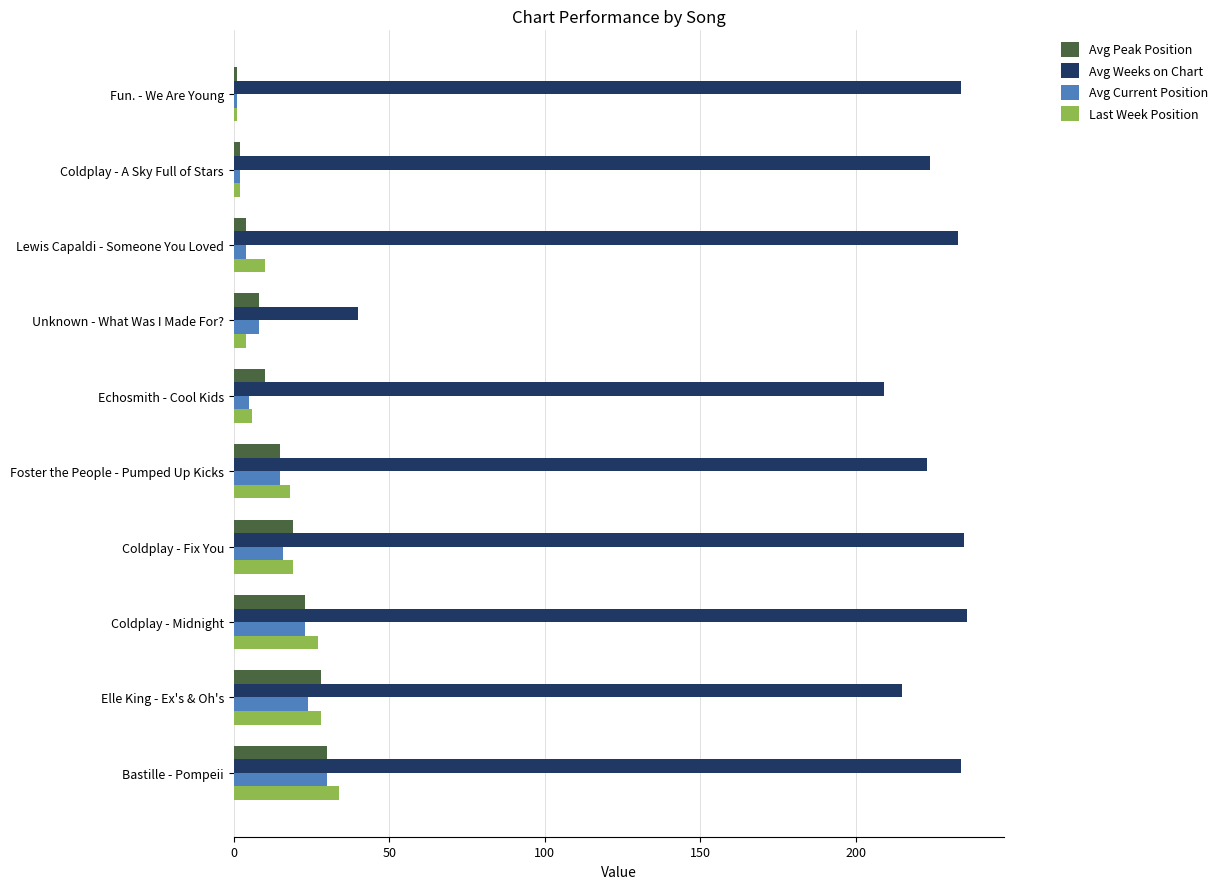

Which series has the largest total across all categories?

Avg Weeks on Chart